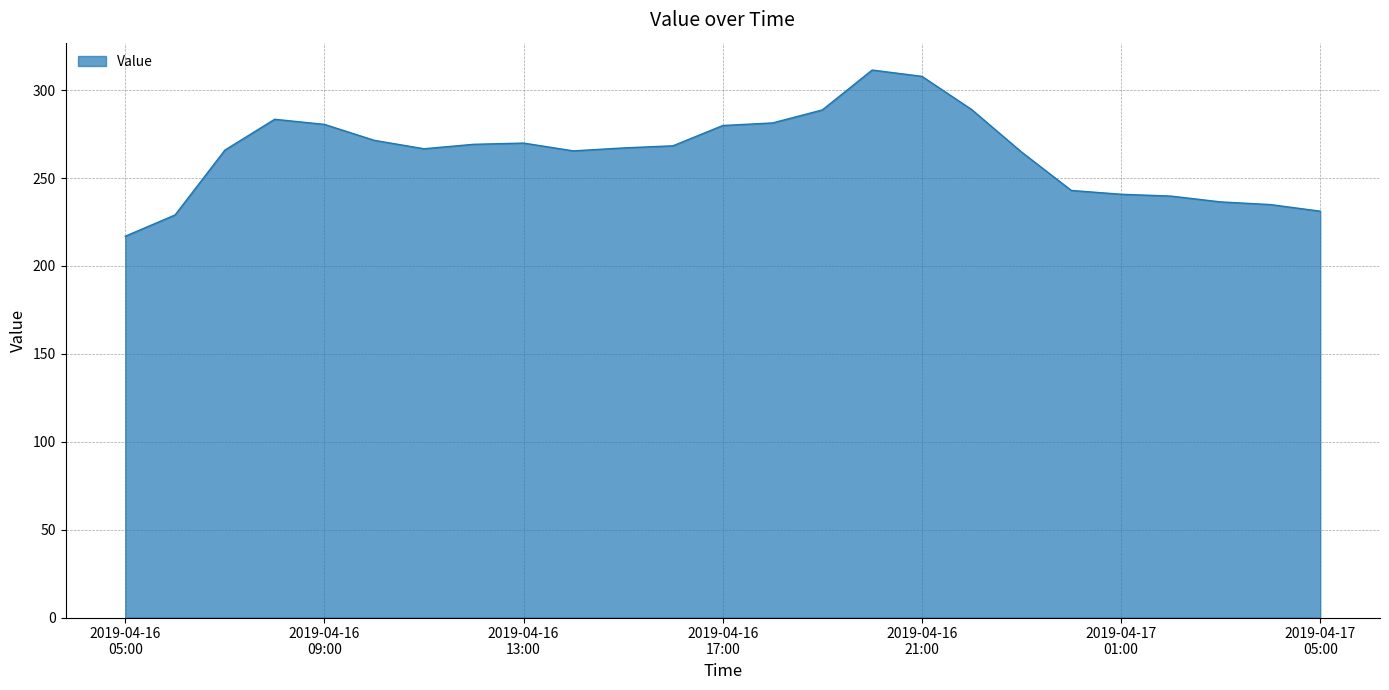

What is the smallest value displayed?

216.9